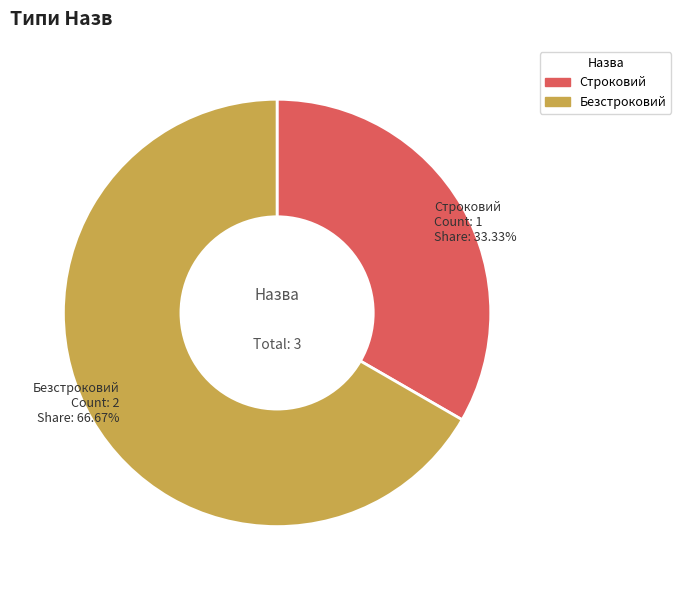

Which has a higher value, Безстроковий or Строковий?

Безстроковий